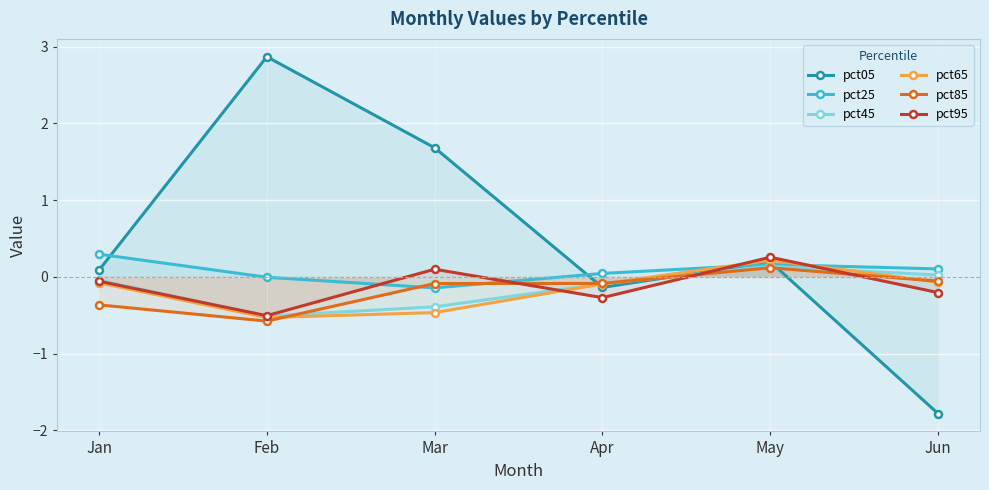

Which series changed the most between May and Jun?

pct05